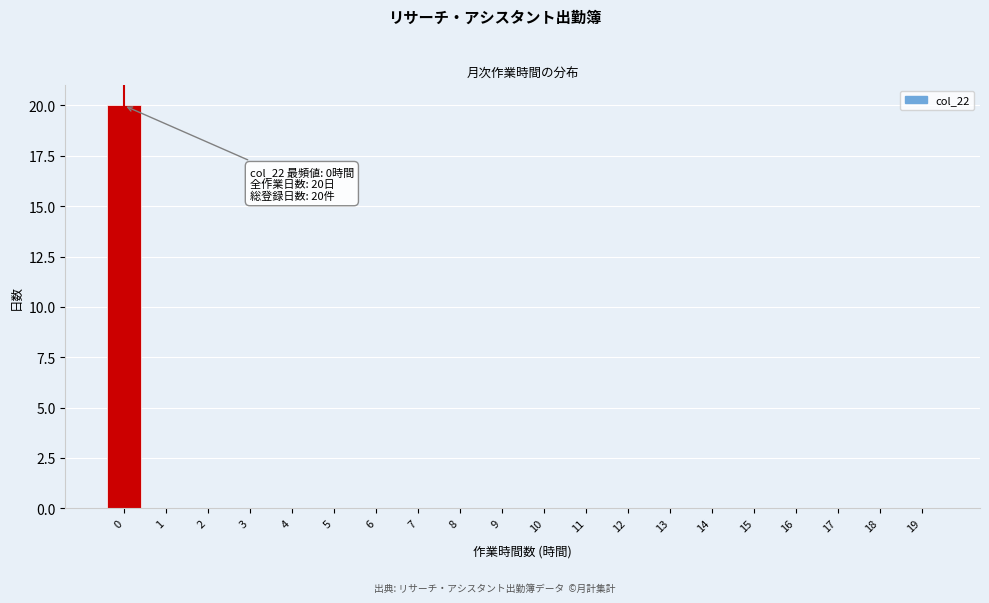

Reading left to right, transcribe all the data shown in this chart.

0=20	1=0	2=0	3=0	4=0	5=0	6=0	7=0	8=0	9=0	10=0	11=0	12=0	13=0	14=0	15=0	16=0	17=0	18=0	19=0